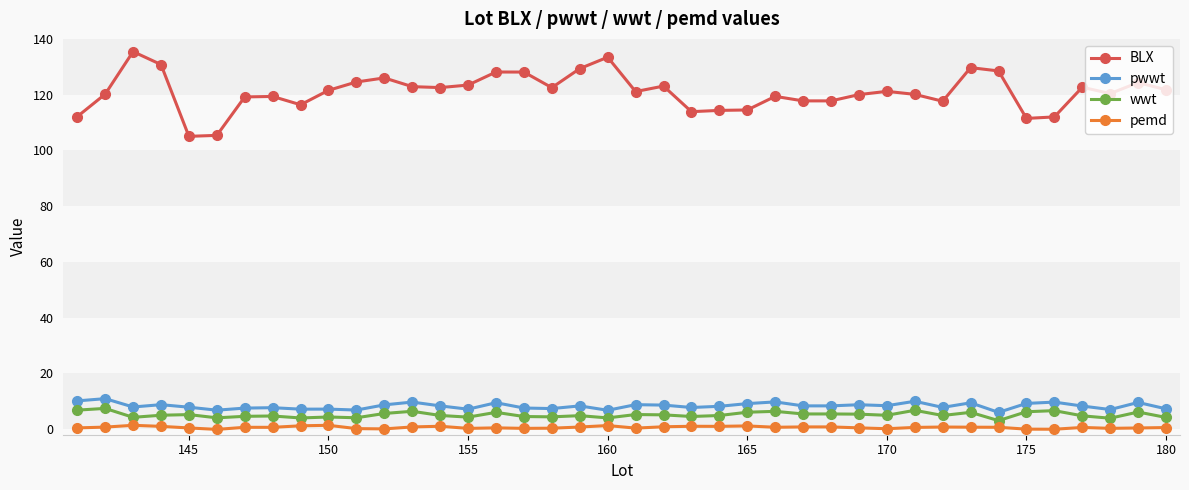

Rank the series by their maximum value, from lowest to highest.

pemd, wwt, pwwt, BLX